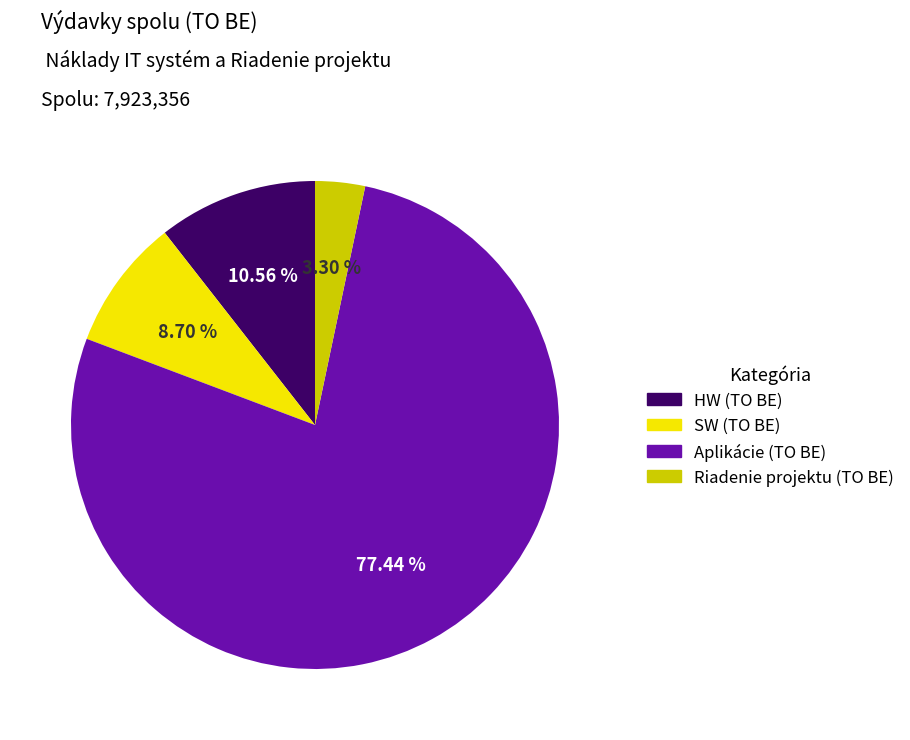

What is the ratio of the value at SW (TO BE) to the value at Riadenie projektu (TO BE)?

2.6